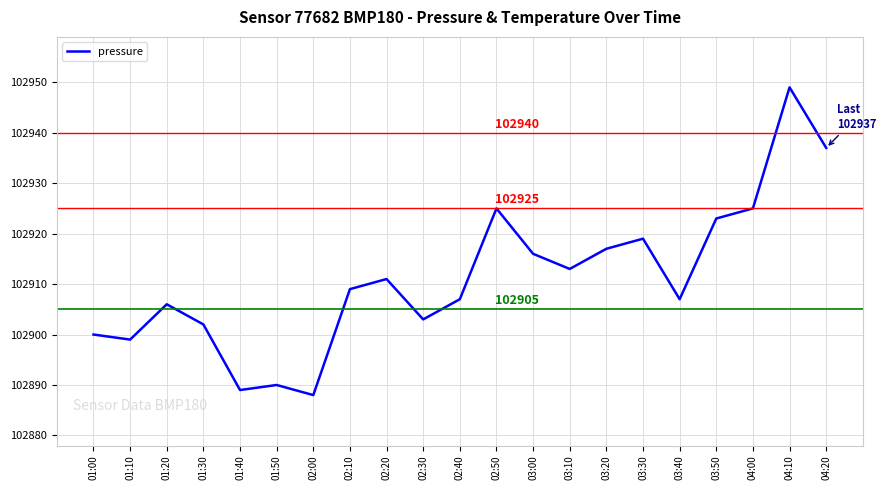

What is the difference between the values at 03:30 and 03:40?

12